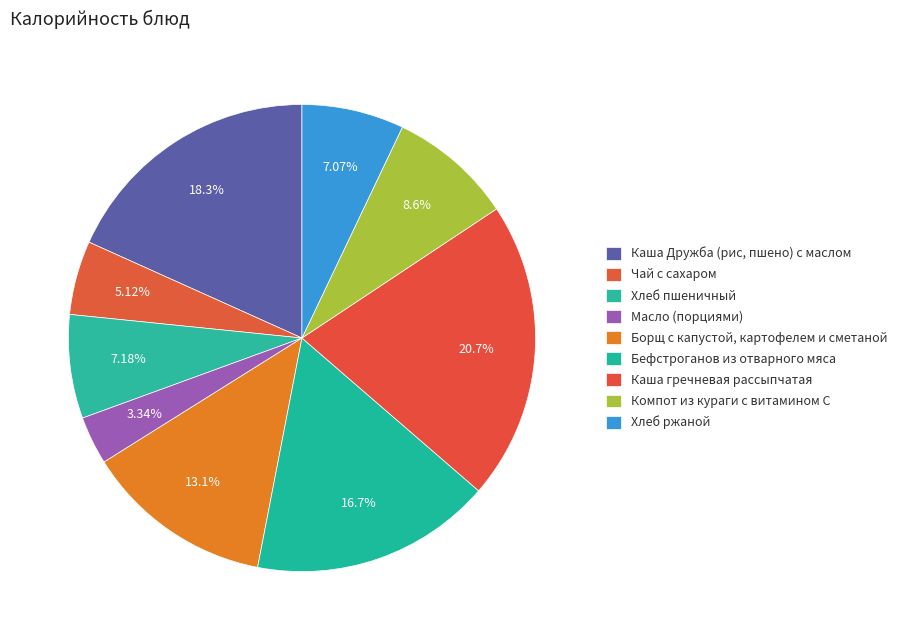

What is the largest slice in the pie chart?

Каша гречневая рассыпчатая